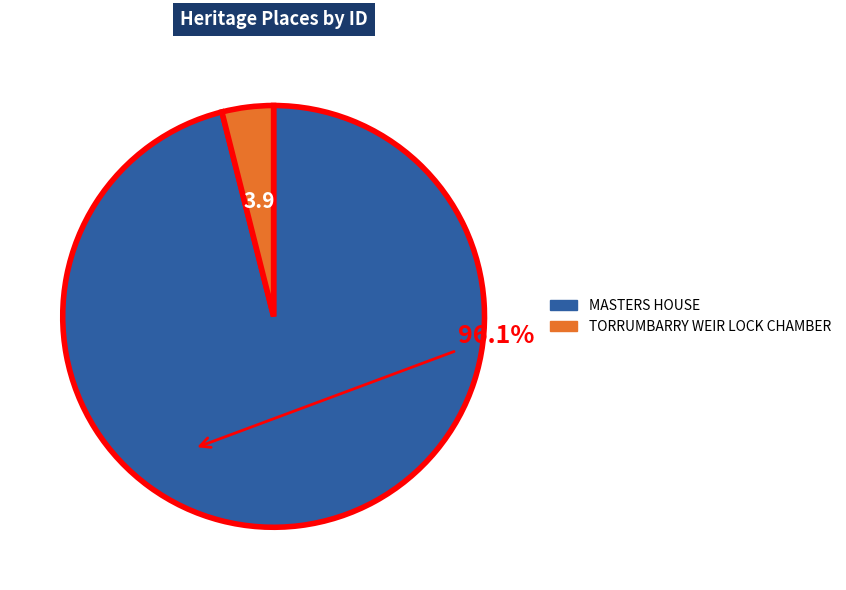

Is it true that TORRUMBARRY WEIR LOCK CHAMBER is 4% of the pie?

True